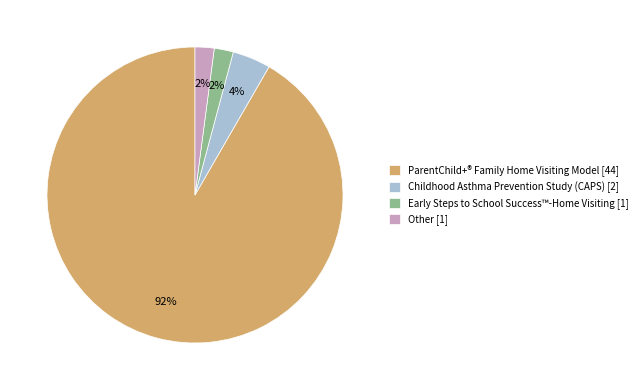

Is the sum of ParentChild+® Family Home Visiting Model [44] and Early Steps to School Success™-Home Visiting [1] greater than half?

Yes